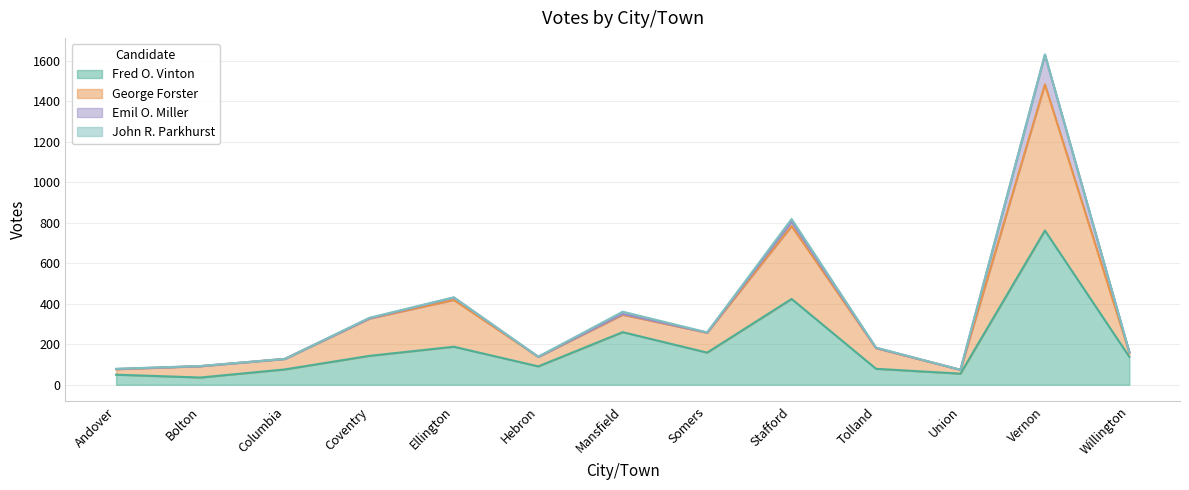

True or false: Fred O. Vinton has a value of 71 at Coventry.

False